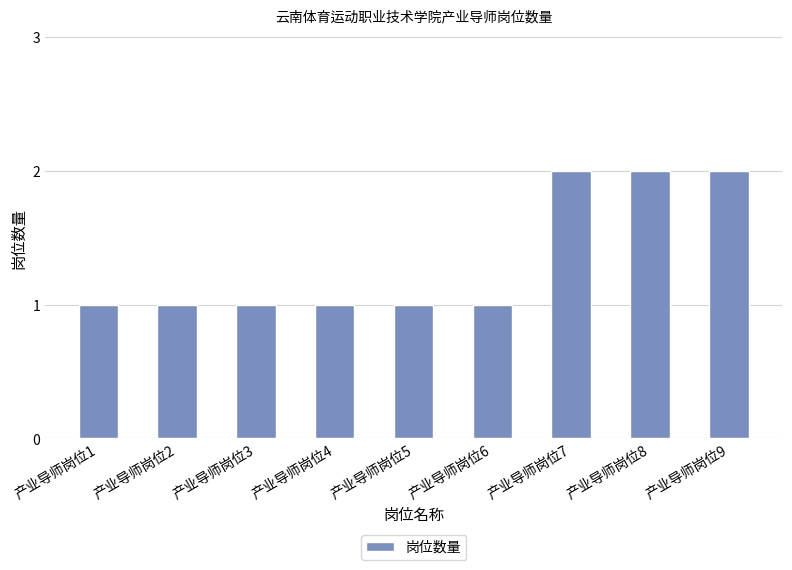

What is the sum of all values?

12